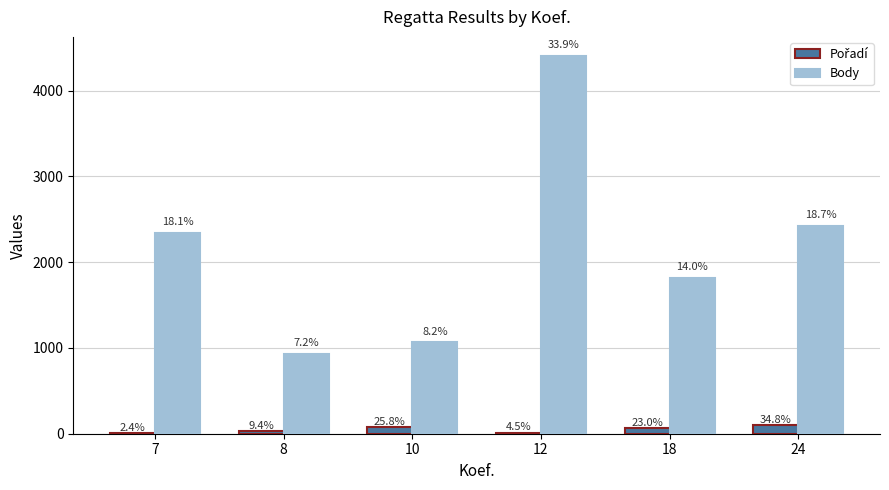

What is the lowest value of the Body series?

934